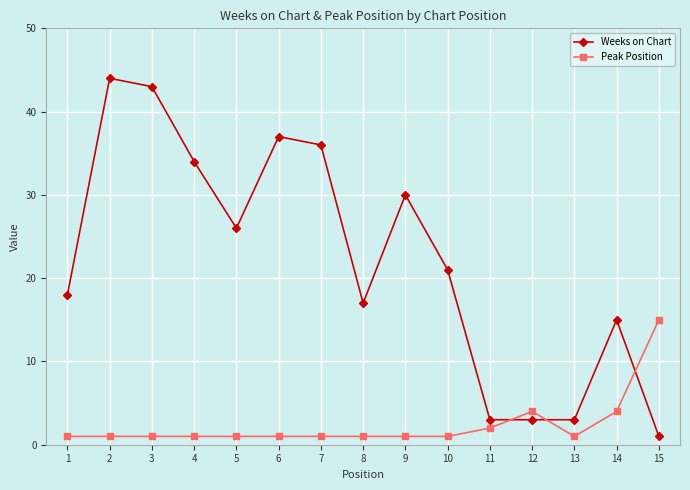

Where is Weeks on Chart nearest to the value 22?

10